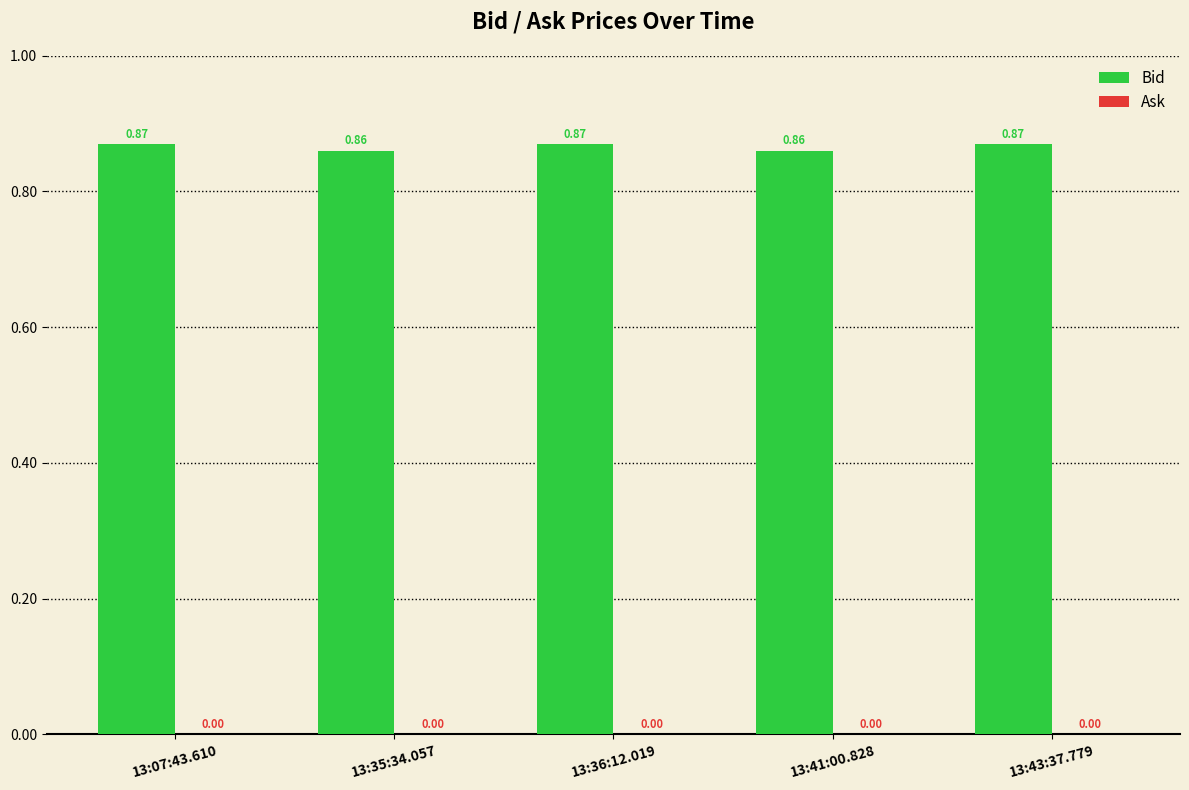

What is the sum of the values at 13:35:34.057 and 13:41:00.828?

1.7